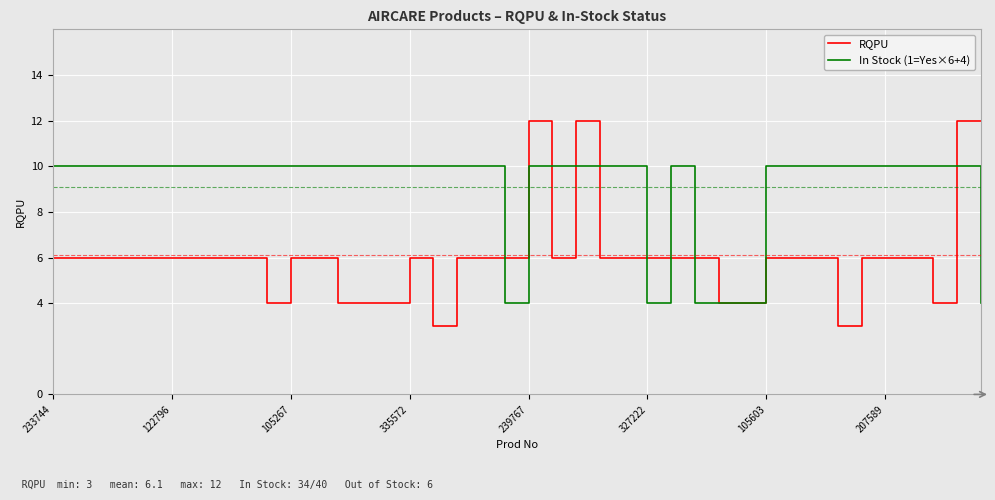

What is the smallest value displayed?

3